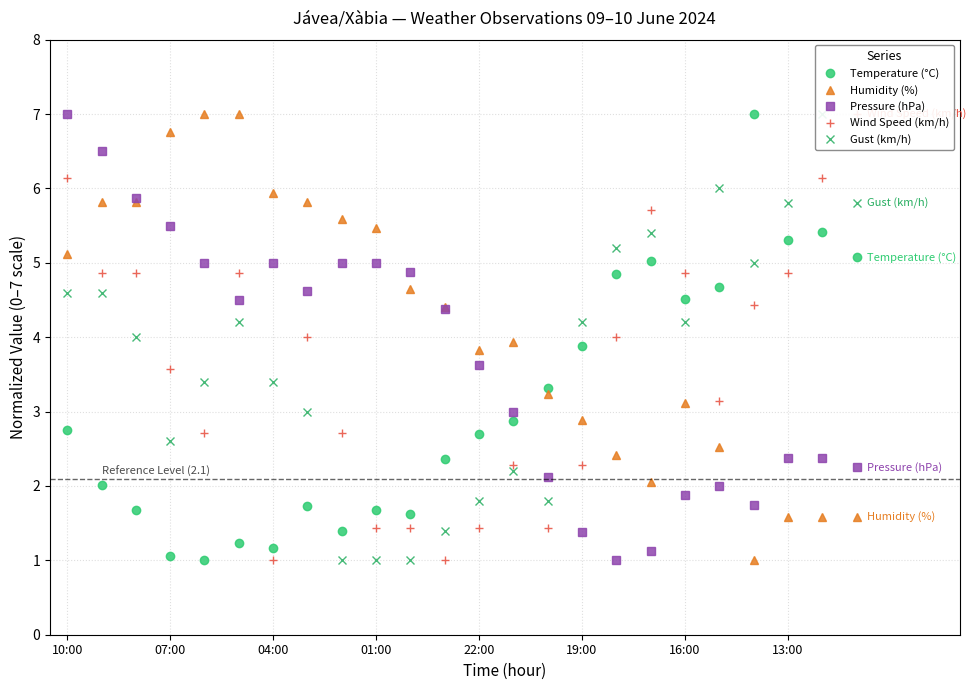

How many times do Pressure (hPa) and Temperature (°C) cross each other?

1